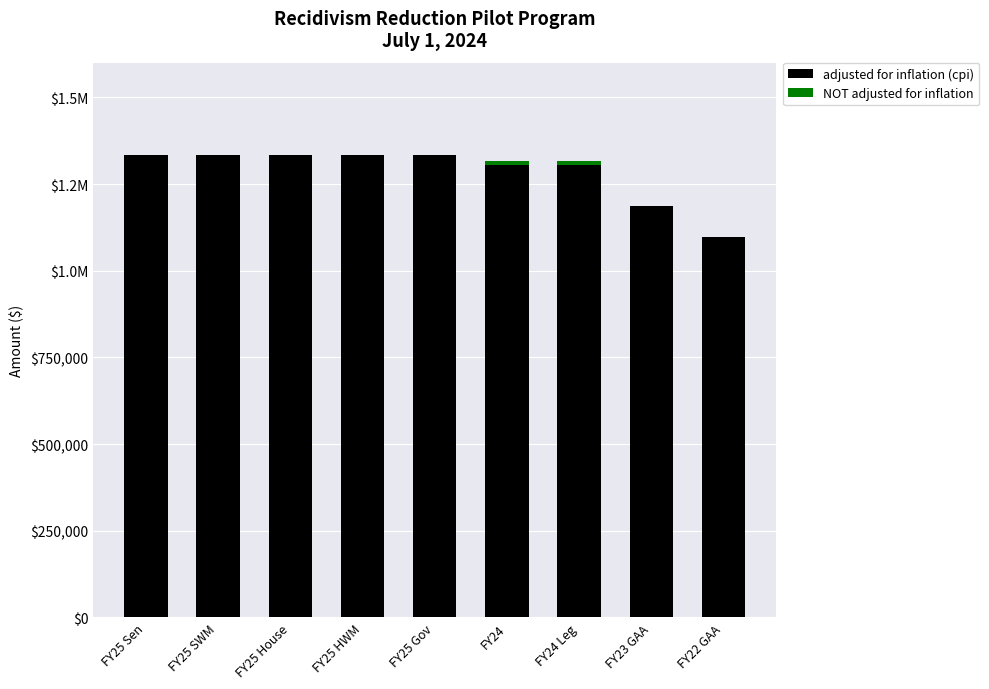

What is the label of the 9th bar from the left?

FY22 GAA